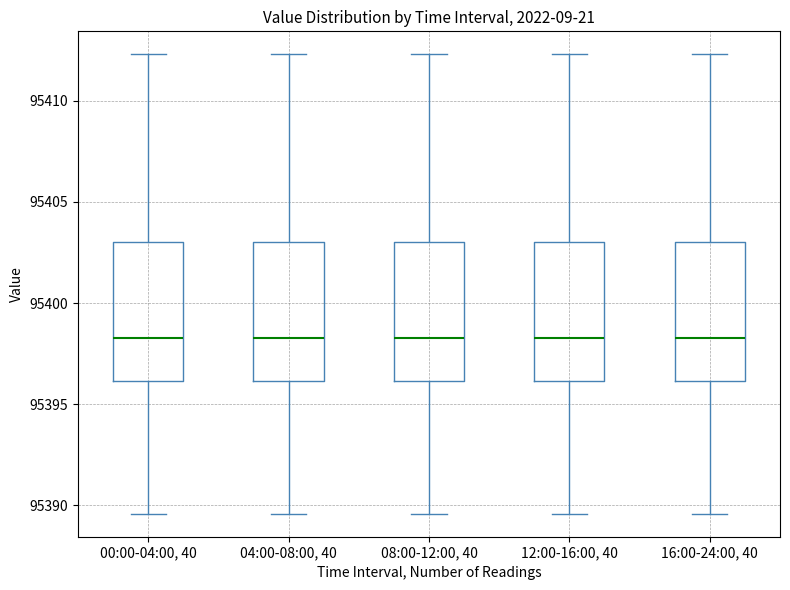

Where does the median line of the box for 16:00-24:00, 40 sit on the y-axis? The values are not printed on the chart, so give them approximately, as read against the axis.

95398.5